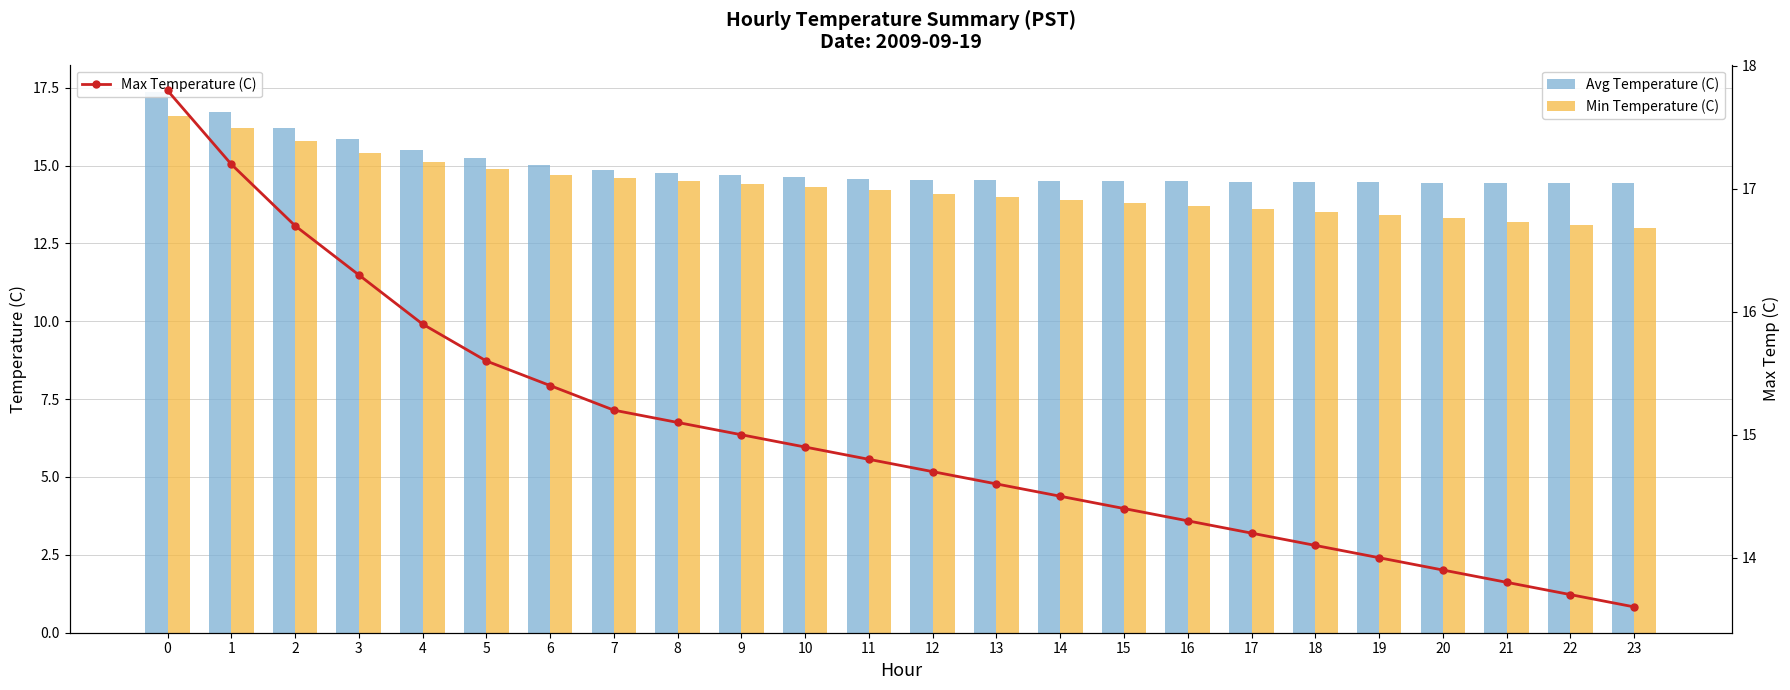

What is the value of the Avg Temperature (C) bar at the 22nd from the left?

14.4